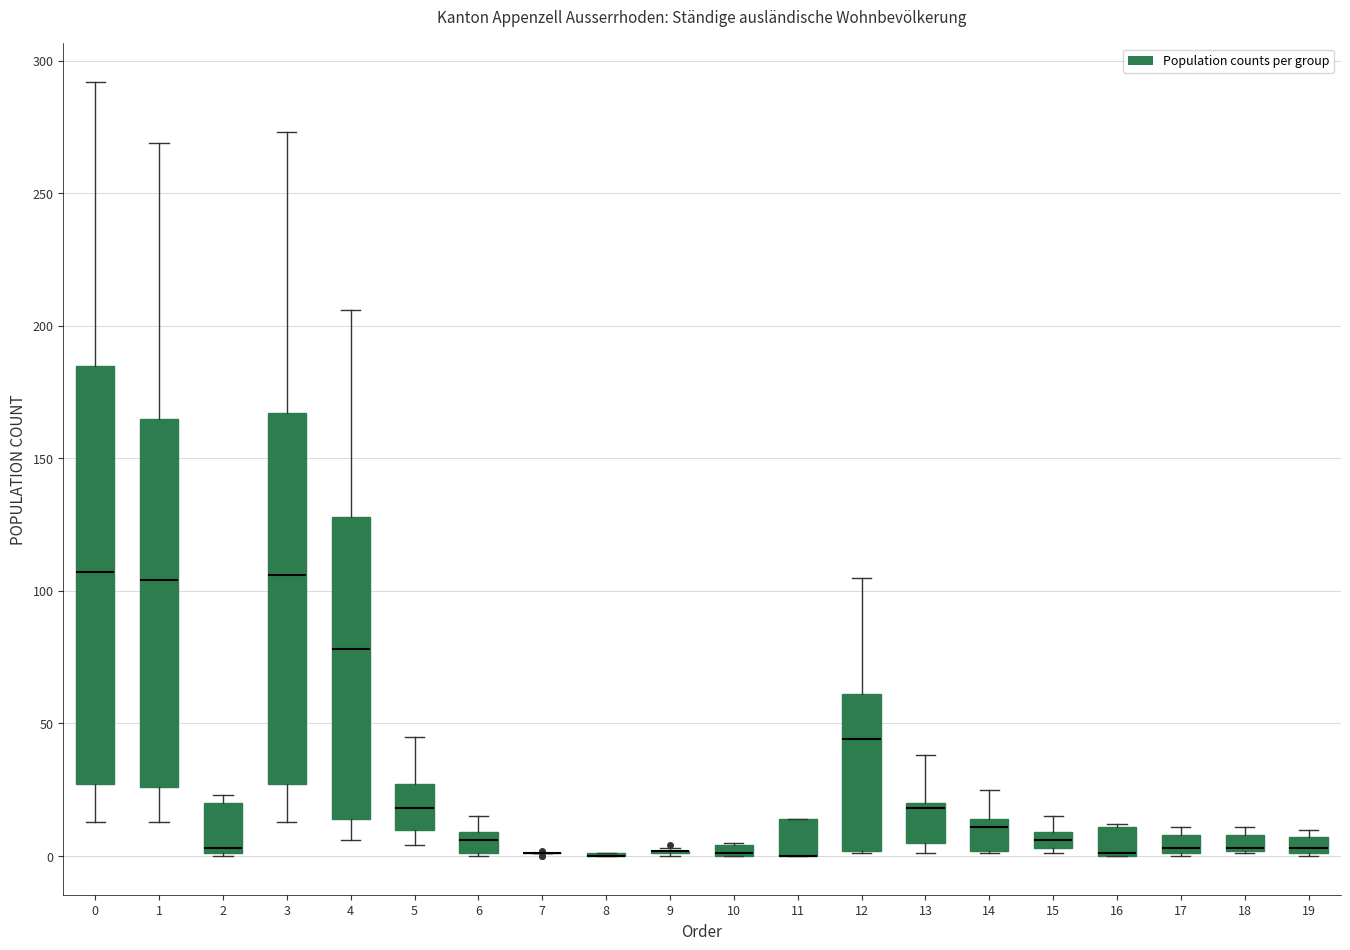

Comparing the boxes themselves (not the whiskers), which one is the tallest?

0